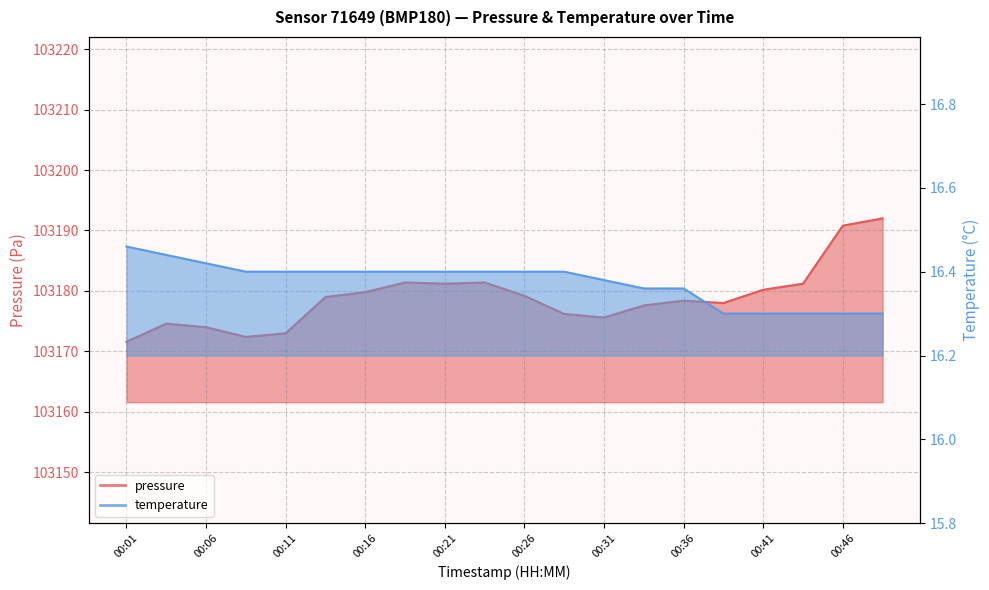

True or false: temperature and pressure cross at least once.

False